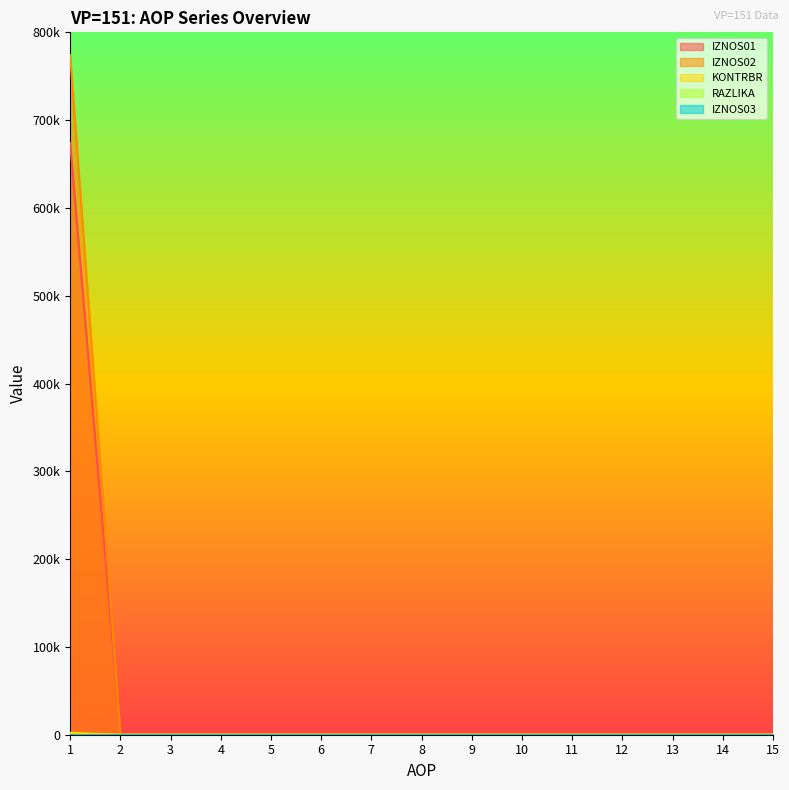

True or false: IZNOS01 and IZNOS02 intersect in this chart.

False